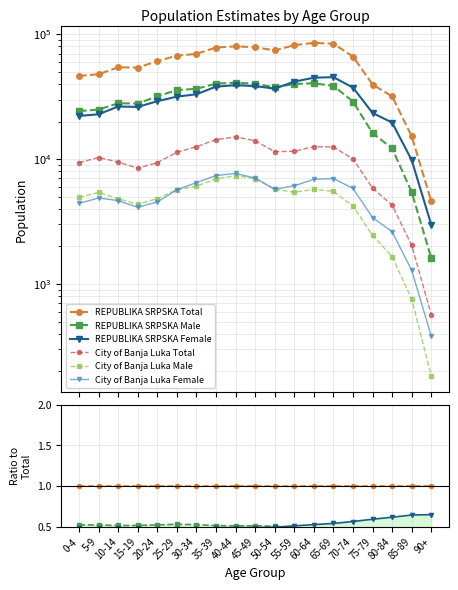

Where do REPUBLIKA SRPSKA Female and REPUBLIKA SRPSKA Male first cross each other?

50-54 and 55-59